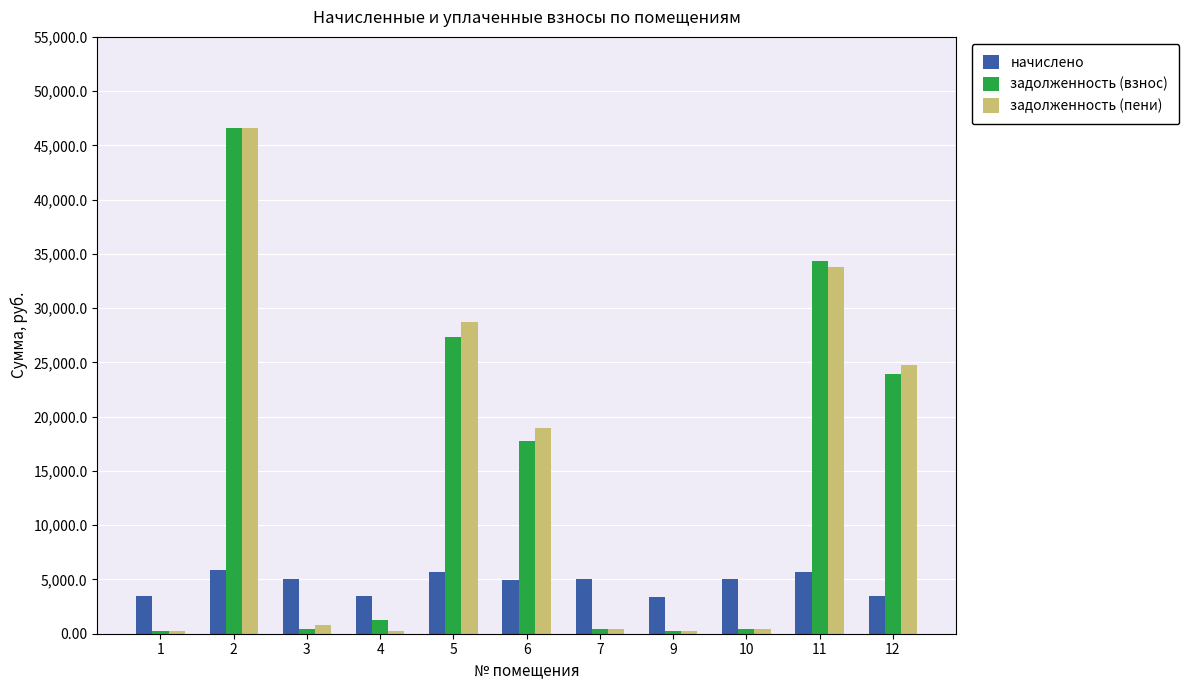

Which series changed the most between 3 and 11?

задолженность (взнос)